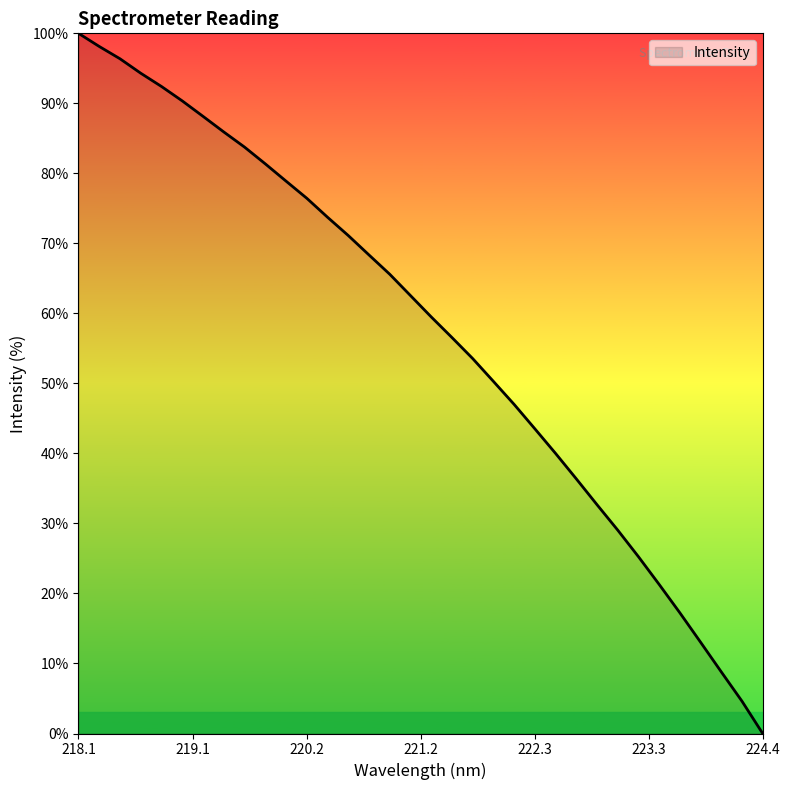

What is the sum of all values?

1946.2